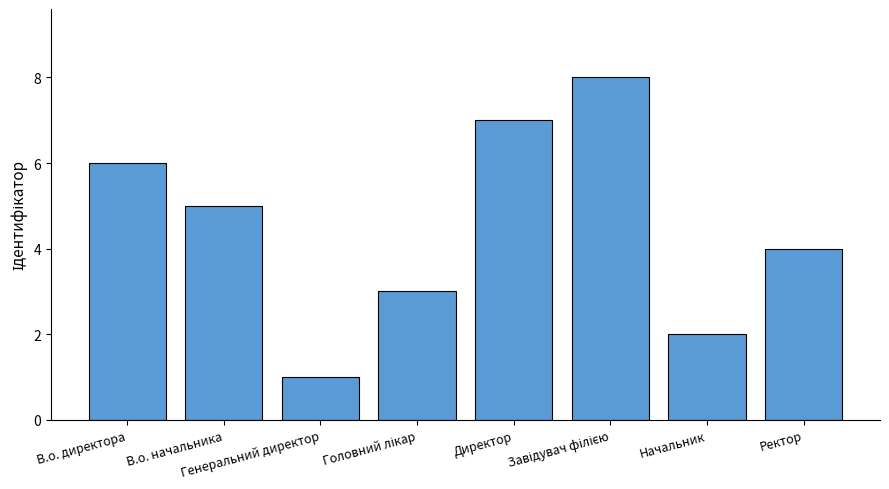

How many values are below 5?

4